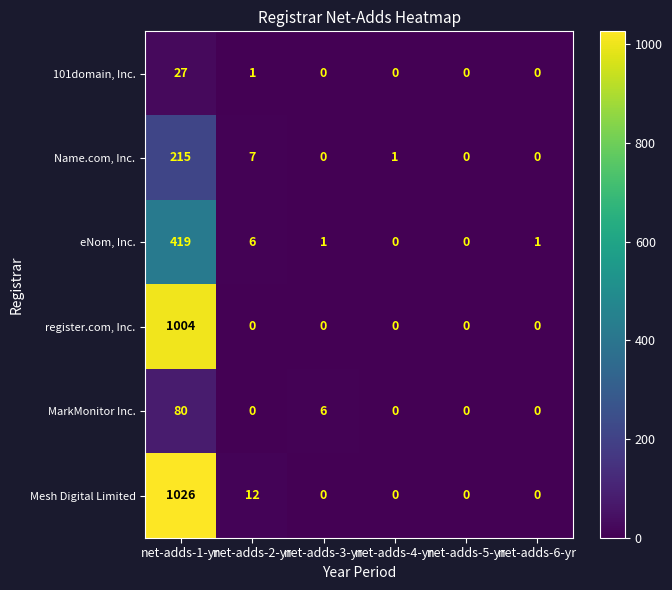

At how many categories does at least one series exceed 131?

1